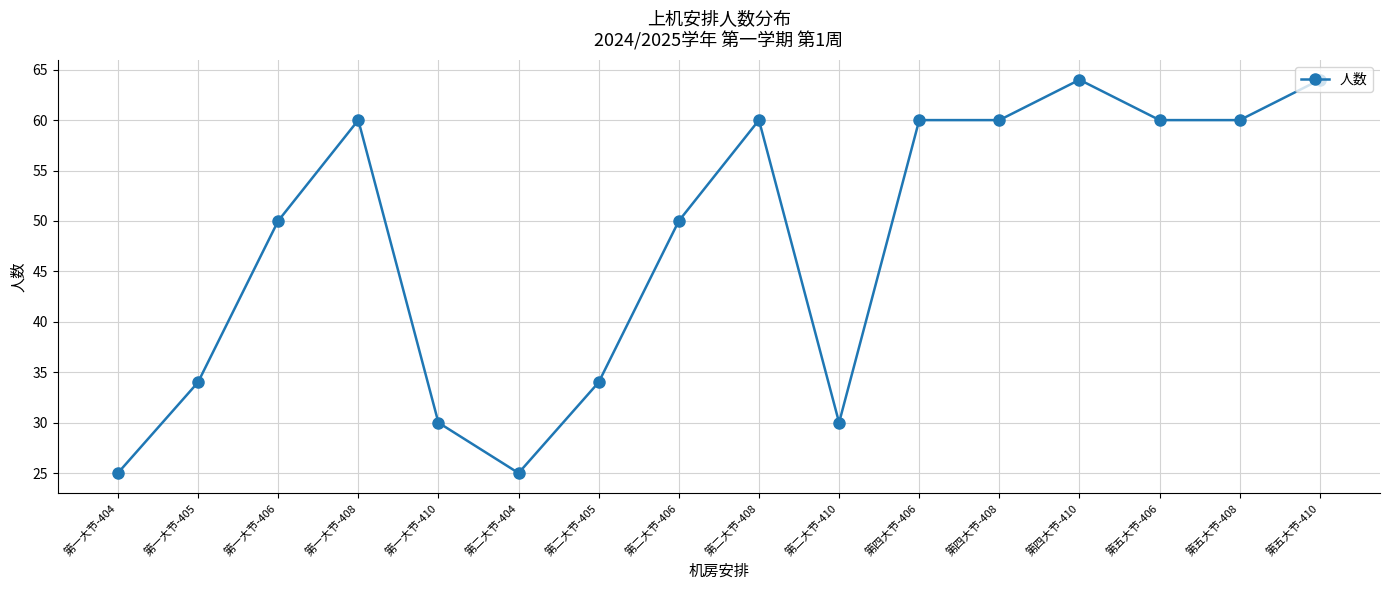

Reading left to right, transcribe all the data shown in this chart.

25	34	50	60	30	25	34	50	60	30	60	60	64	60	60	64